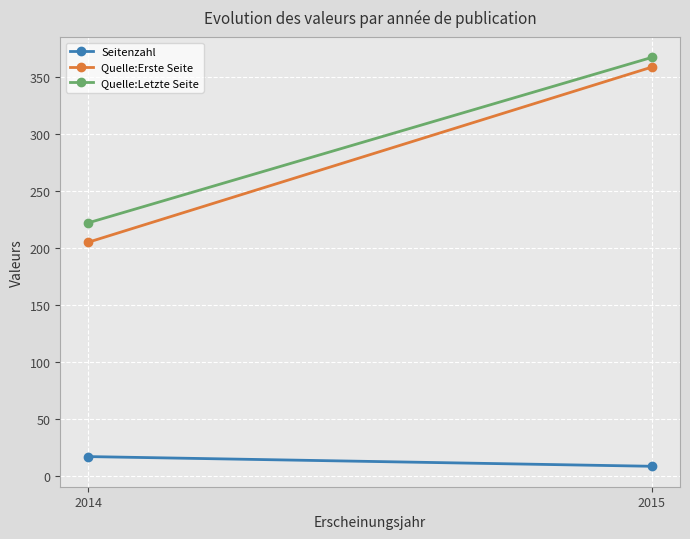

What are all the series names shown in the legend?

Seitenzahl, Quelle:Erste Seite, Quelle:Letzte Seite